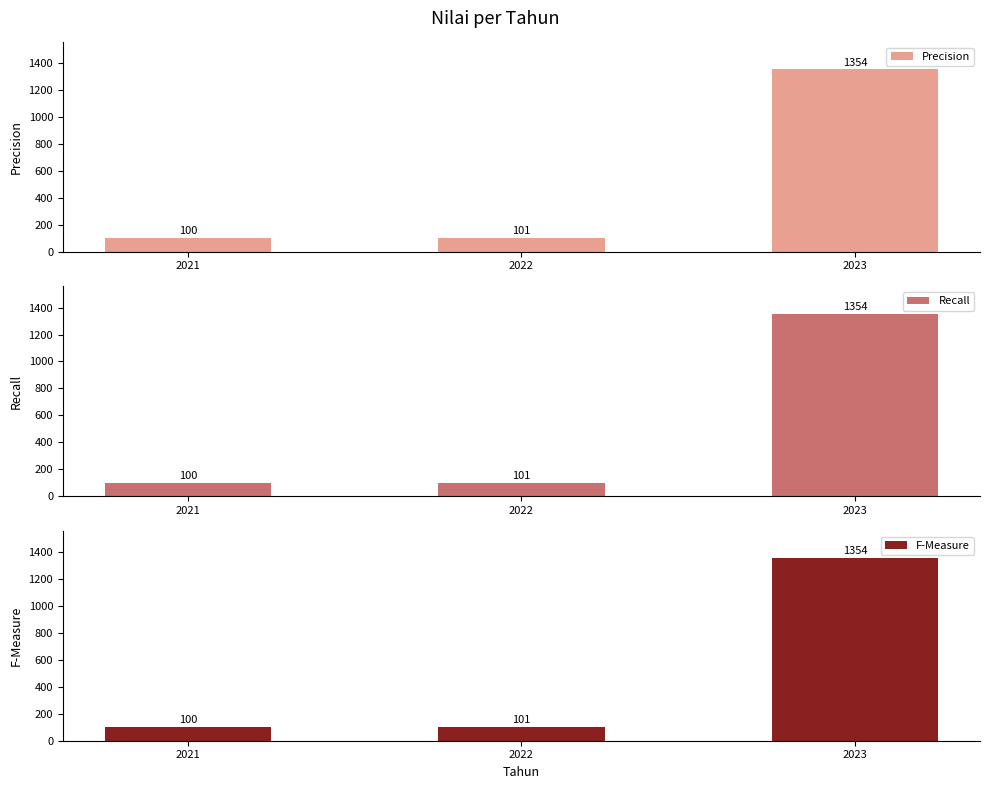

What value does the Recall series have at 2021?

100.0